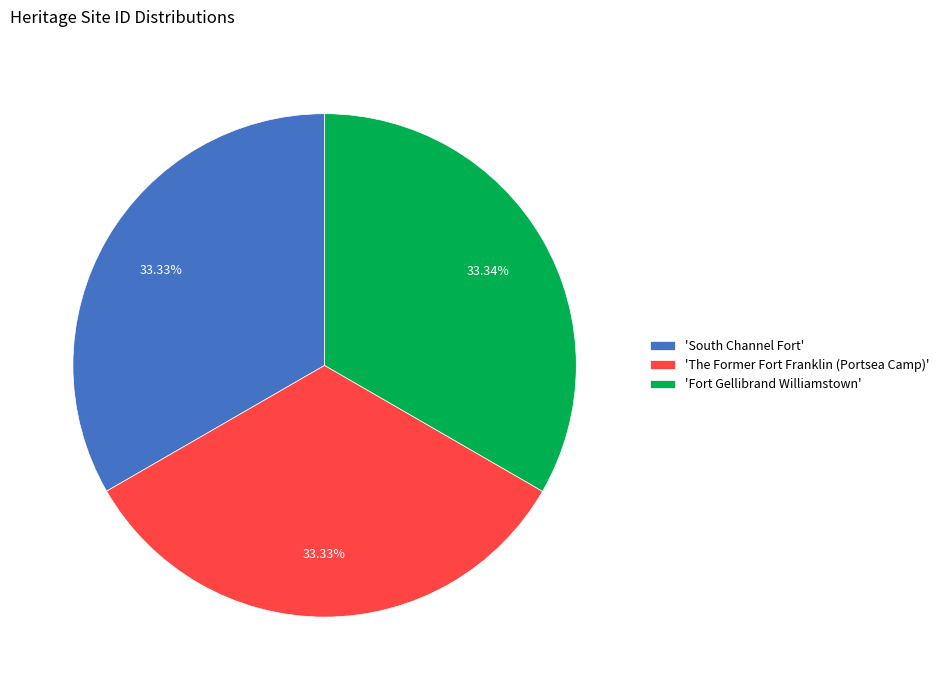

Is the sum of 'Fort Gellibrand Williamstown' and 'The Former Fort Franklin (Portsea Camp)' greater than half?

Yes